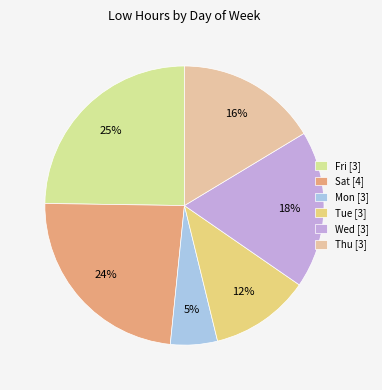

True or false: Thu [3] accounts for 24% of the total.

False